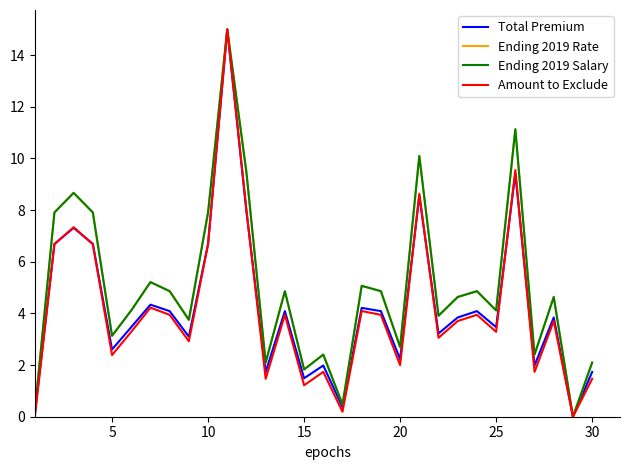

Does the chart have visible grid lines?

No